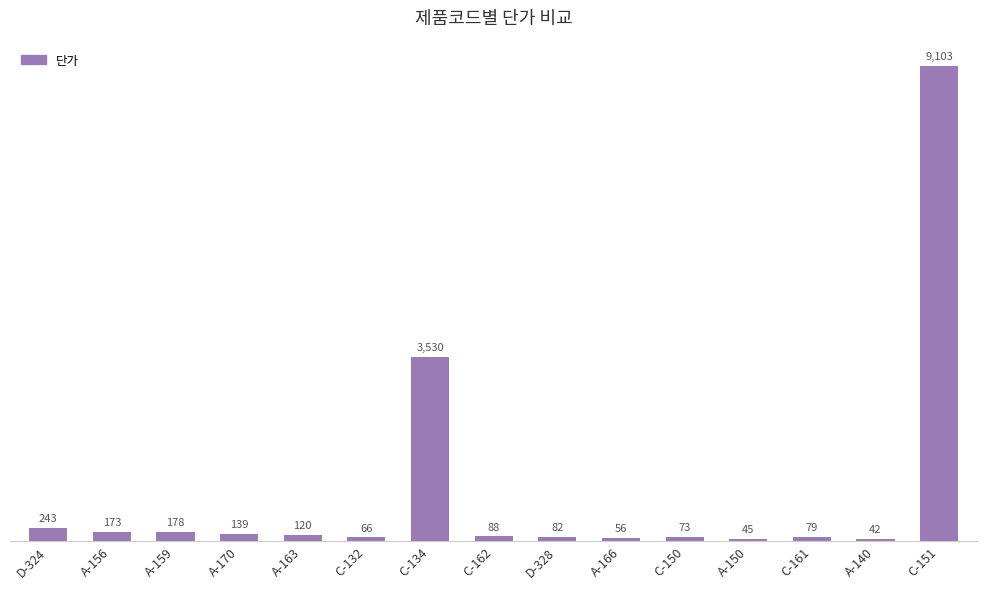

List the labels in order of value, smallest first.

A-140, A-150, A-166, C-132, C-150, C-161, D-328, C-162, A-163, A-170, A-156, A-159, D-324, C-134, C-151